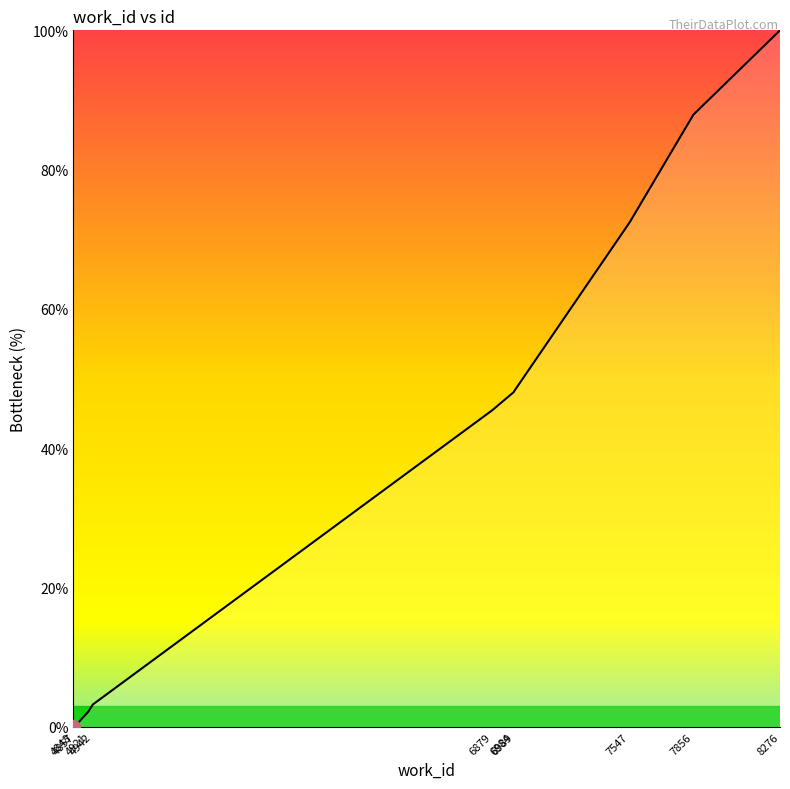

What is the greatest value displayed?

100.0